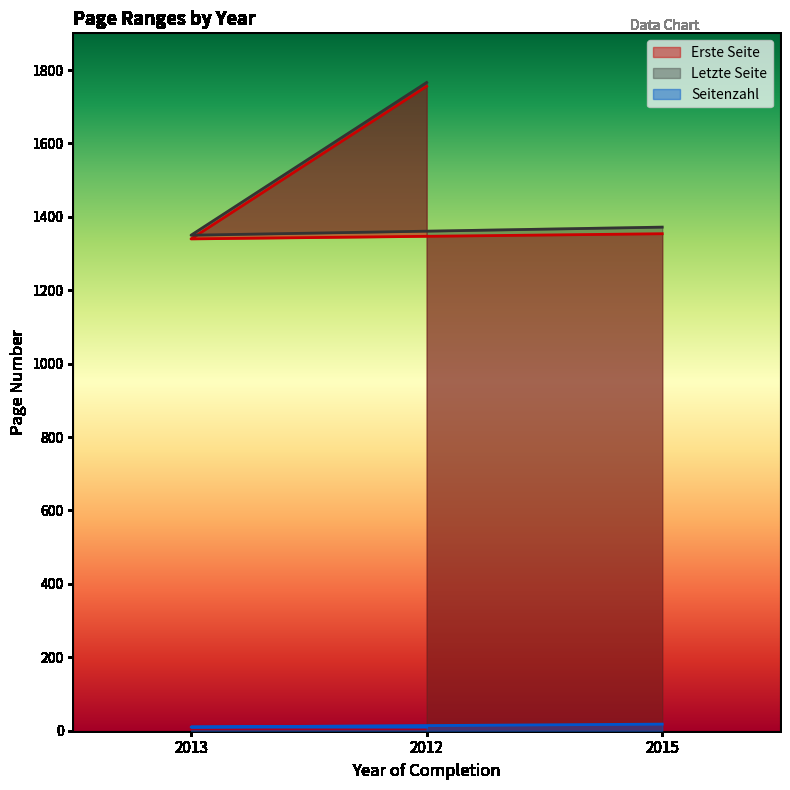

What is the smallest value displayed?

10